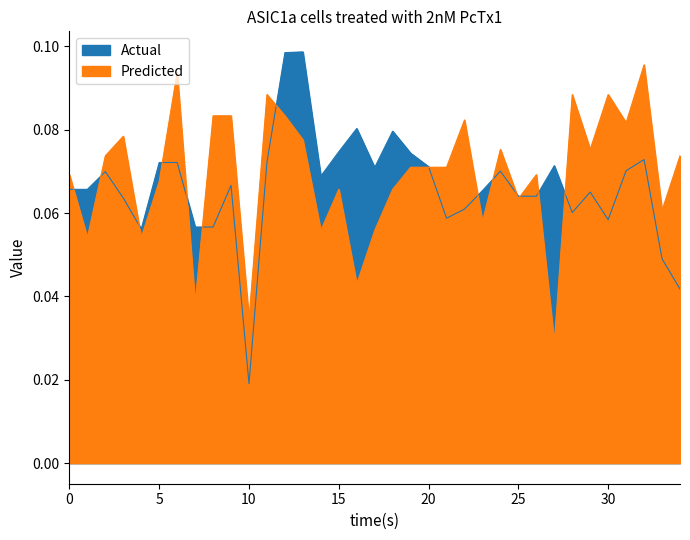

What is the label of the 26th point from the right?

9